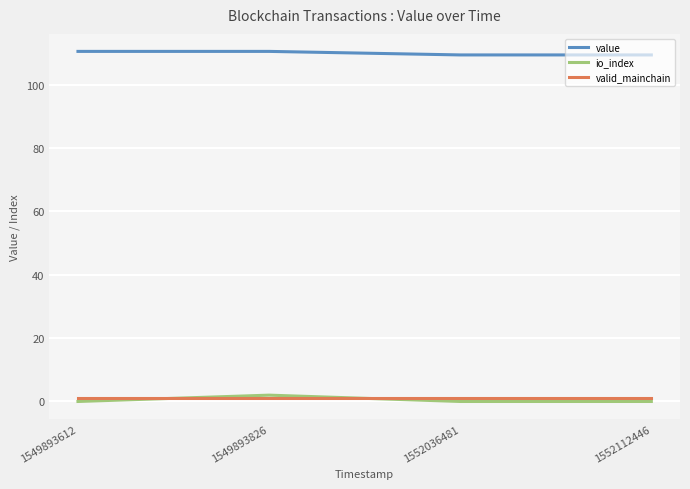

What are all the series names shown in the legend?

value, io_index, valid_mainchain